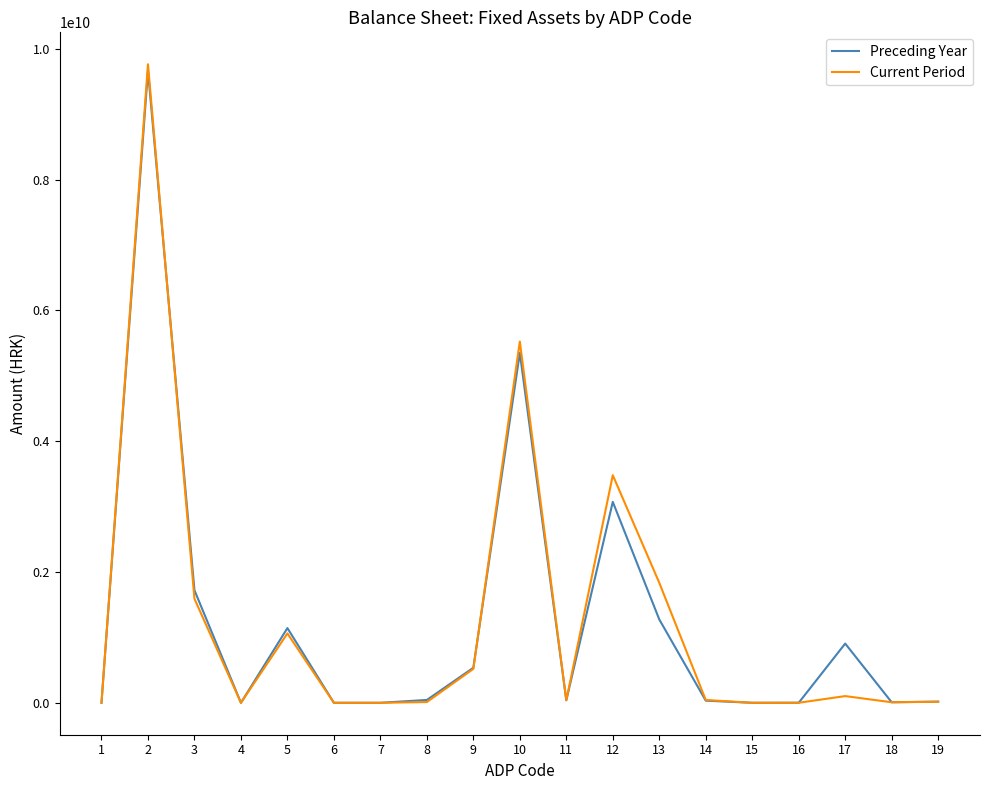

Is the value of Preceding Year at 16 greater than the value of Current Period at 3?

No